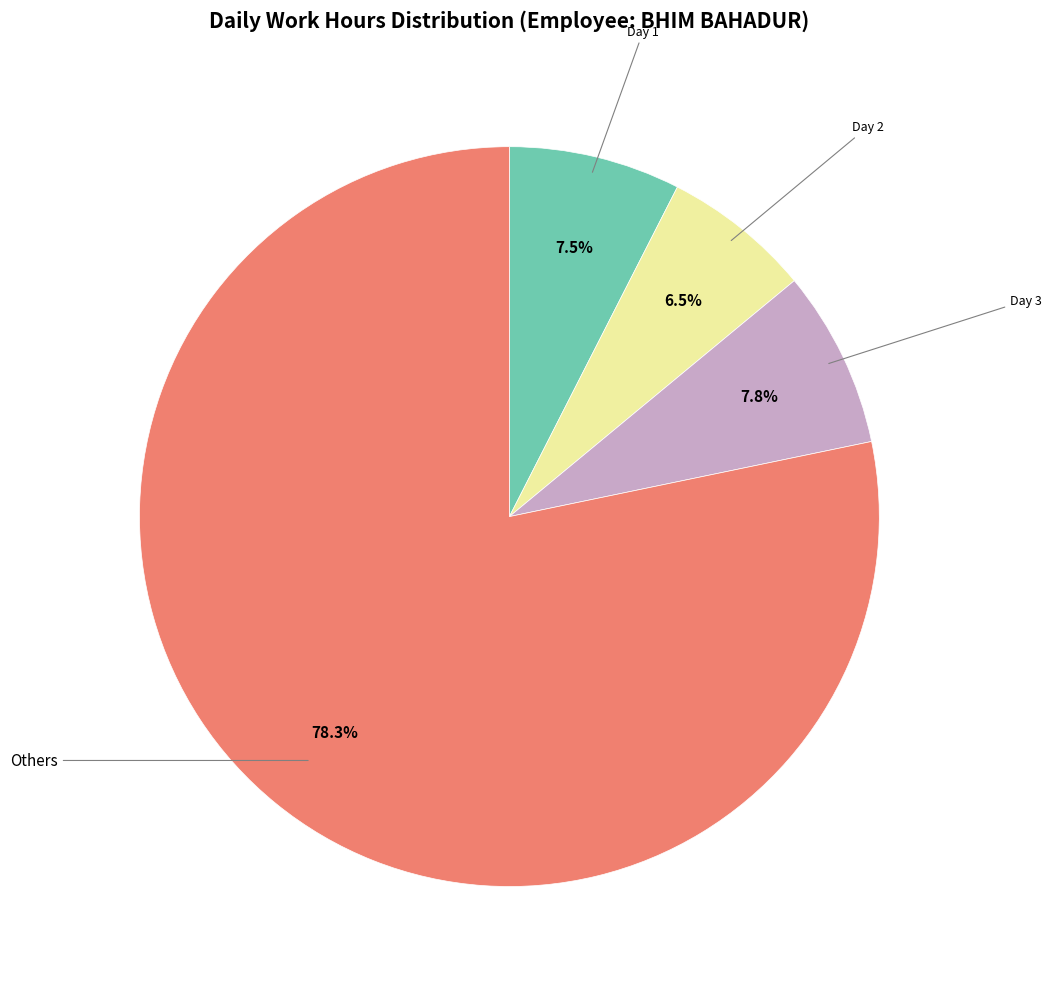

Count the number of slices in the pie.

4